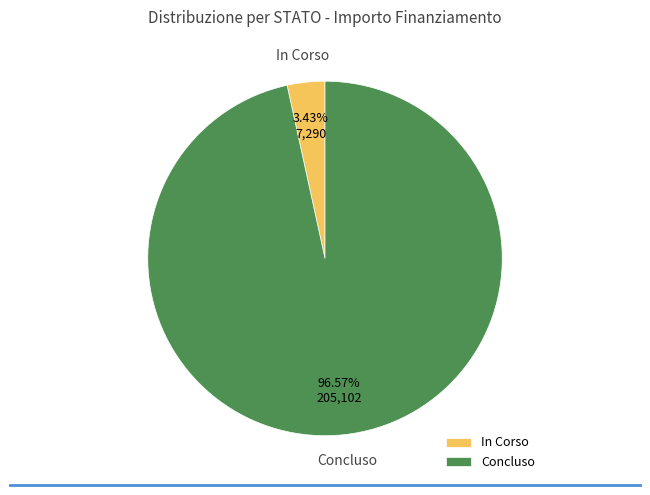

Which slice represents more than half of the pie?

Concluso